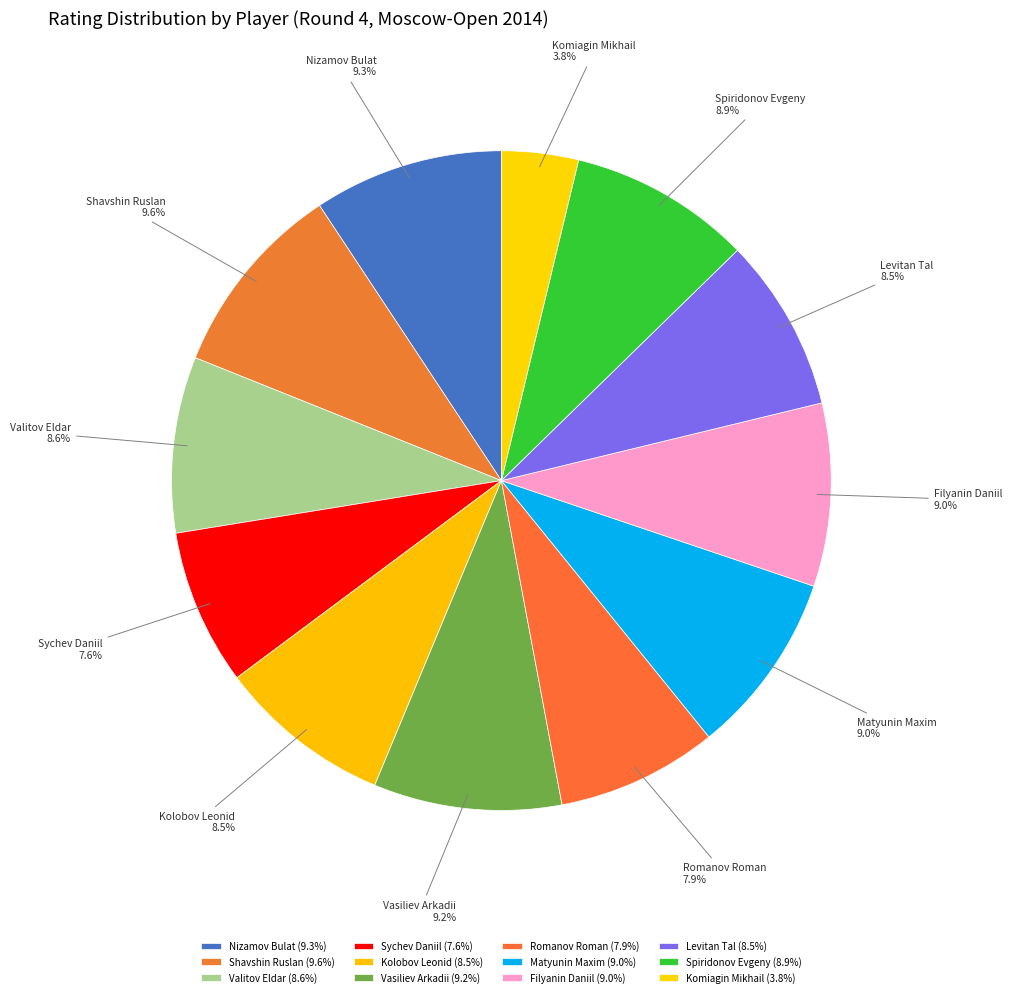

Which category has the biggest portion of the pie?

Shavshin Ruslan